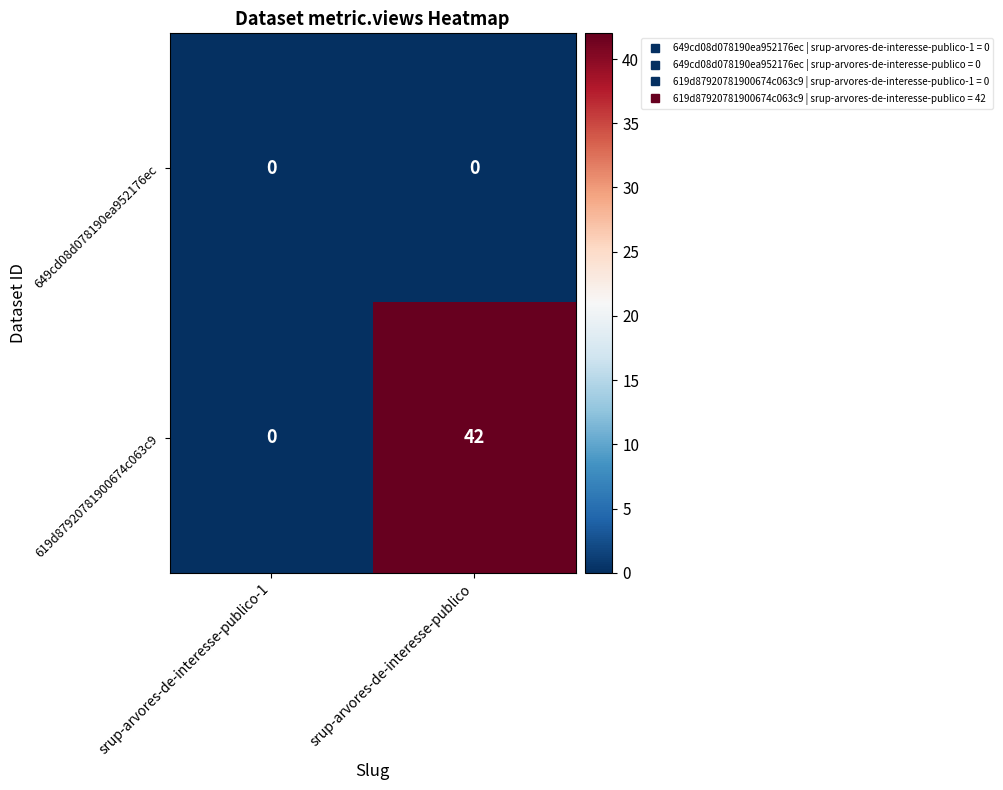

Rank the series by their average value, from highest to lowest.

619d87920781900674c063c9, 649cd08d078190ea952176ec